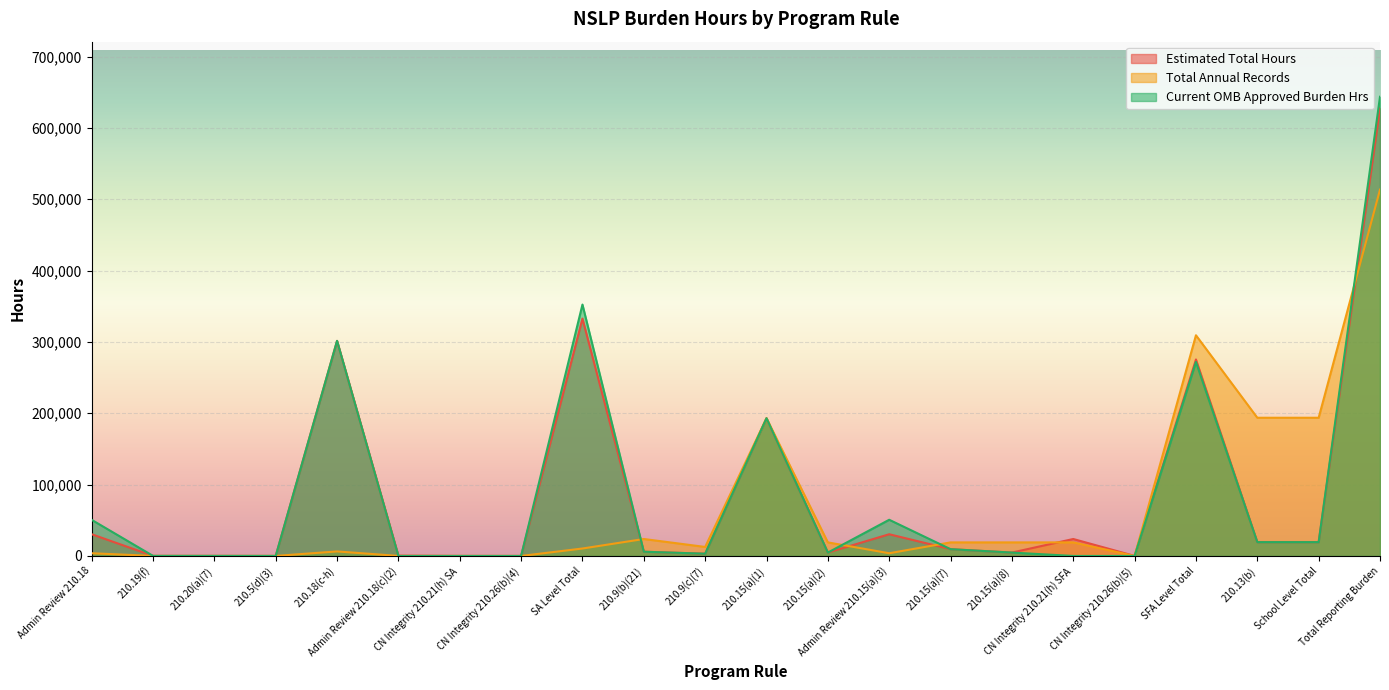

True or false: Total Annual Records has more than 2 points higher than both neighbors.

True